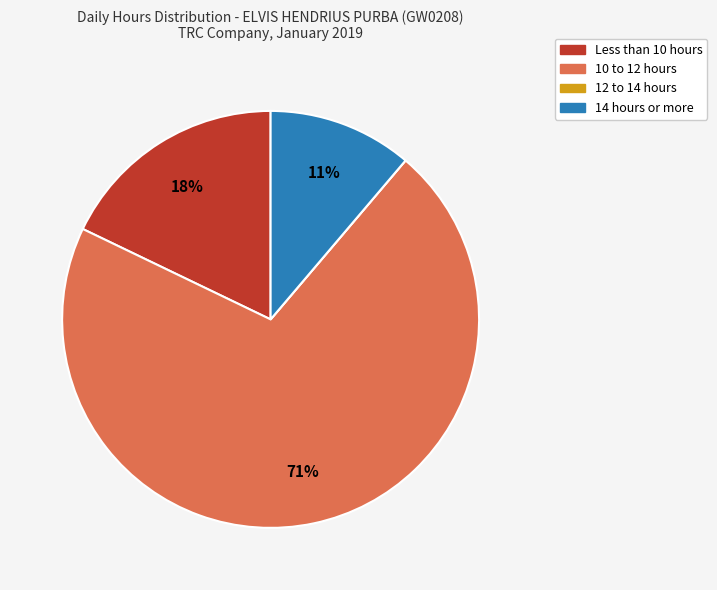

What is the largest slice in the pie chart?

10 to 12 hours